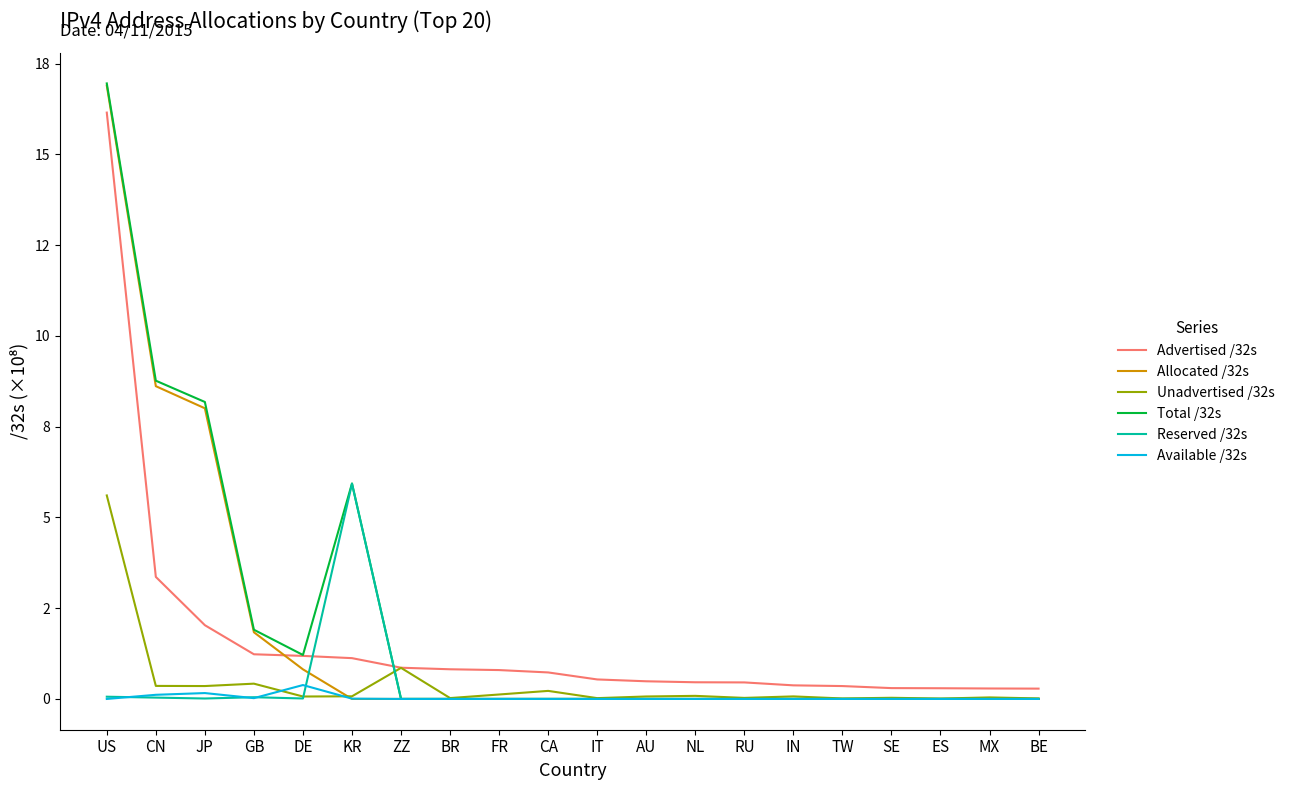

What is the difference between the highest and lowest values at CN?

8.7